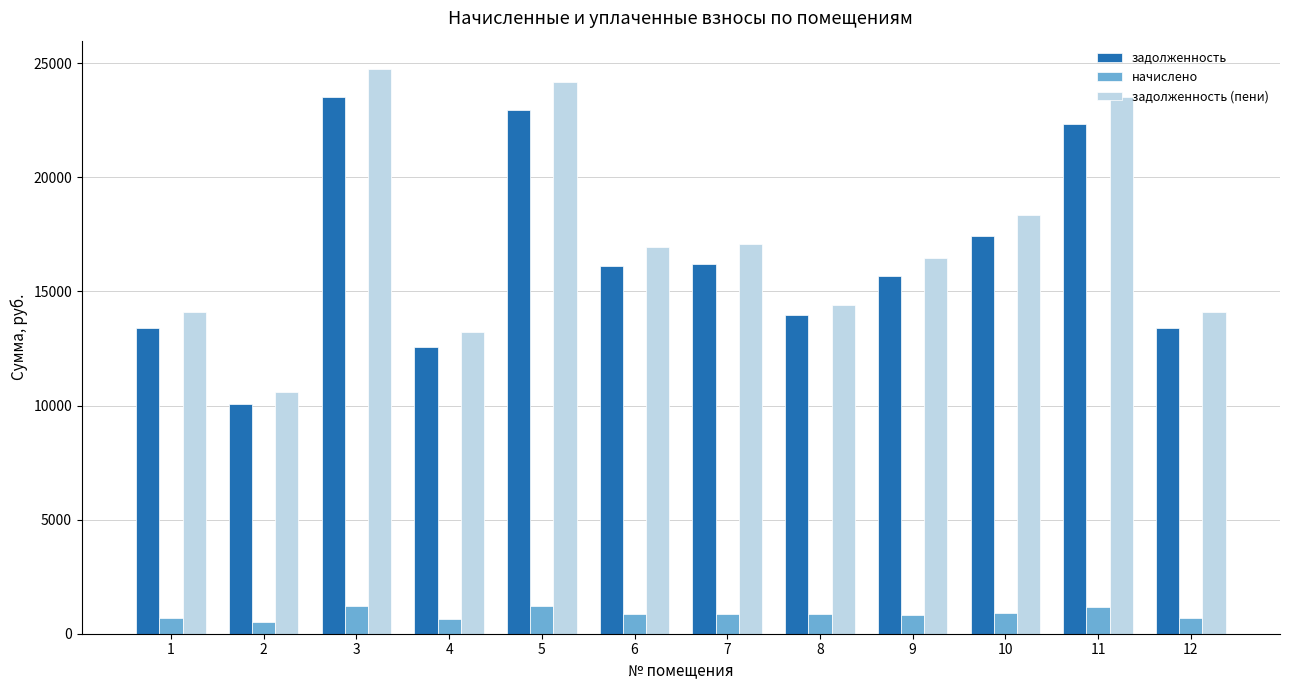

How many series are shown in this chart?

3